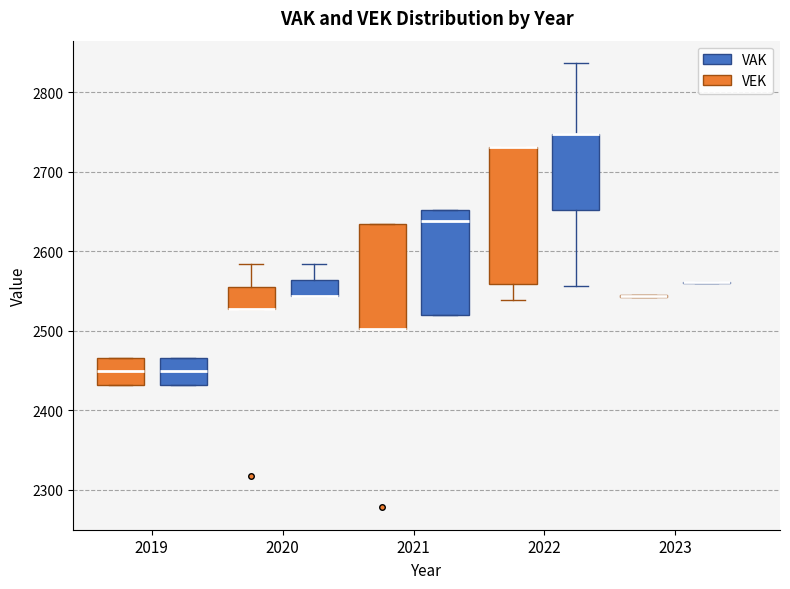

Which box is the tallest, from its lower edge to its upper edge?

2022 (VEK)